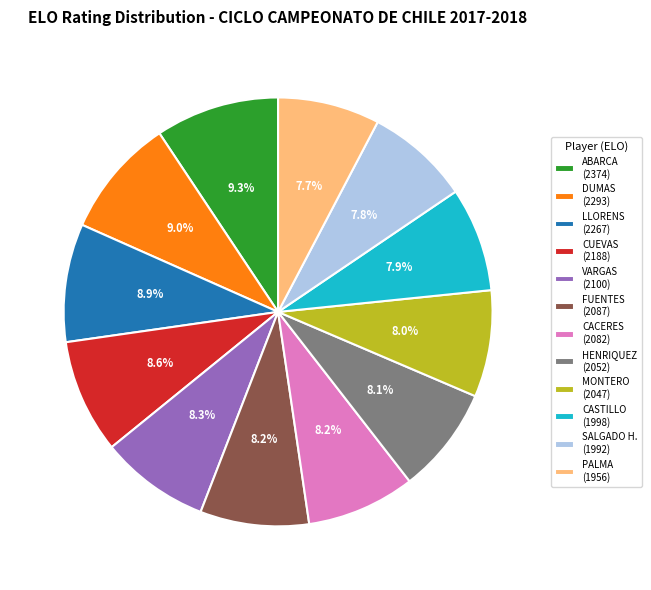

Does any single category account for the majority?

No